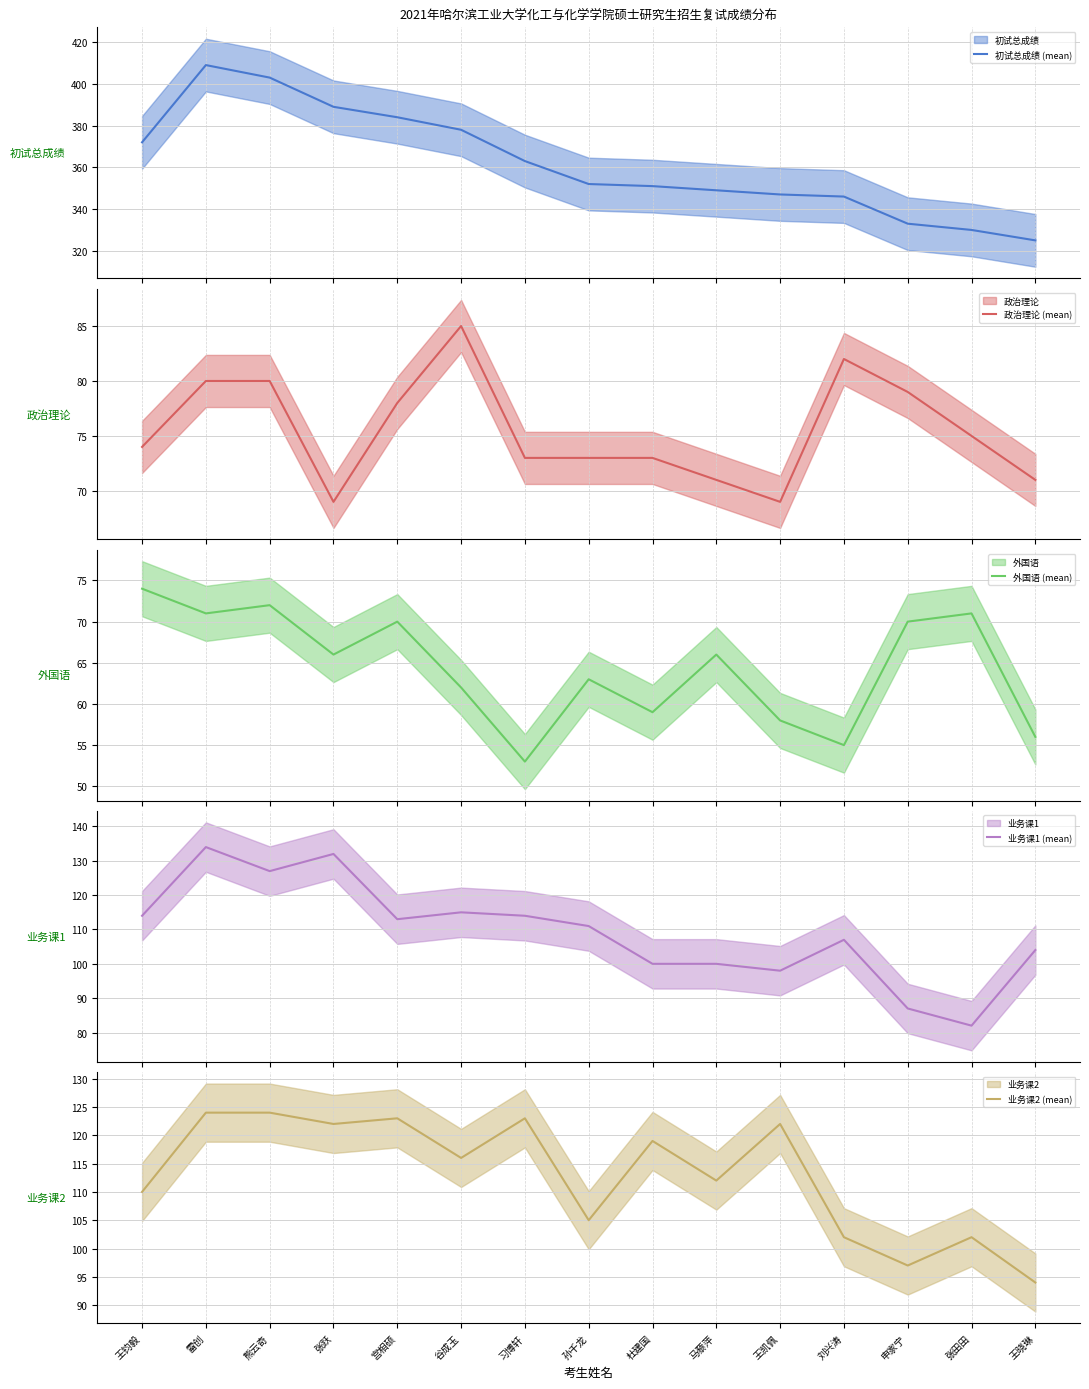

True or false: 业务课2 (mean) and 政治理论 (mean) cross at least once.

False